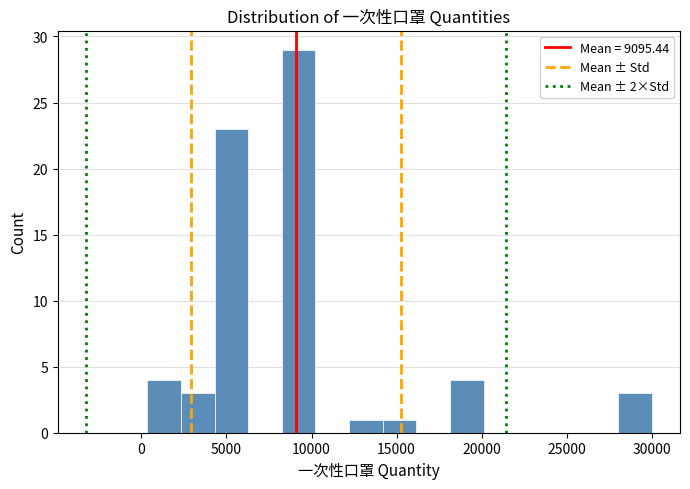

Read against the x-axis, roughly where is the centre of the tallest bar?

9000